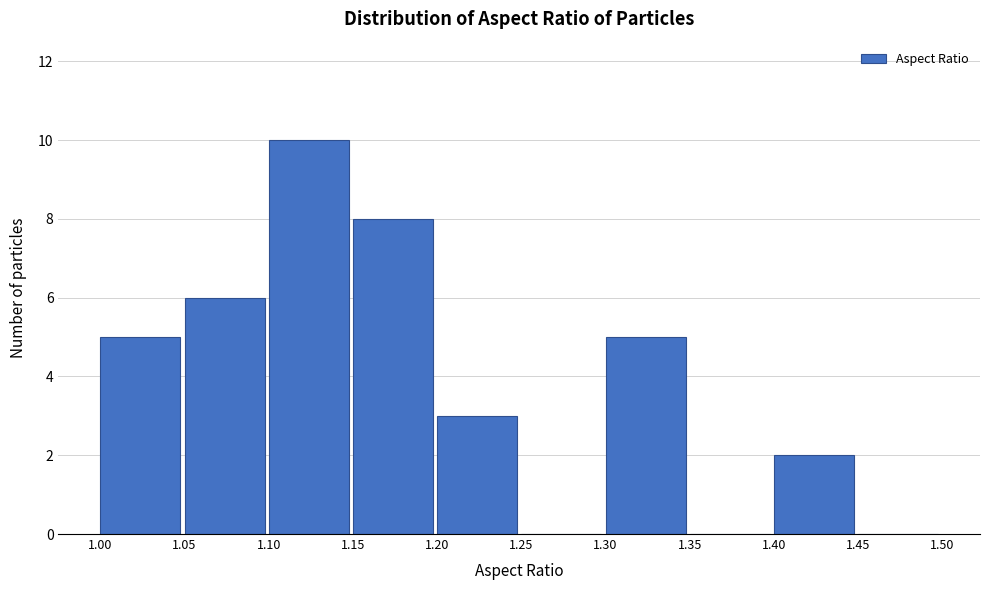

Reading left to right, list every bar in this chart as the range it spans on the x-axis followed by its height. The values are not printed on the chart, so give them approximately, as read against the axis.

1.00 to 1.05: 5
1.05 to 1.10: 6
1.10 to 1.15: 10
1.15 to 1.20: 8
1.20 to 1.25: 3
1.25 to 1.30: 0
1.30 to 1.35: 5
1.35 to 1.40: 0
1.40 to 1.45: 2
1.45 to 1.50: 0